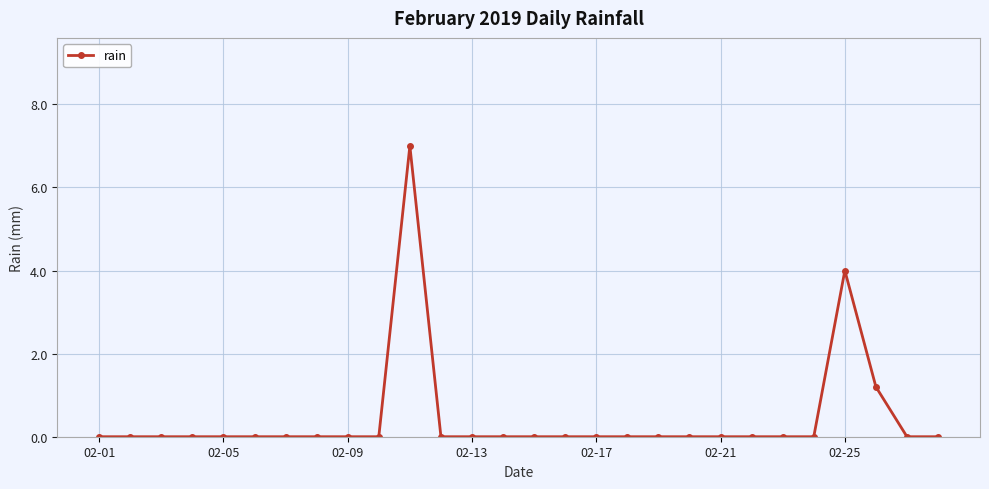

True or false: the data has more than 1 interior local peaks.

True